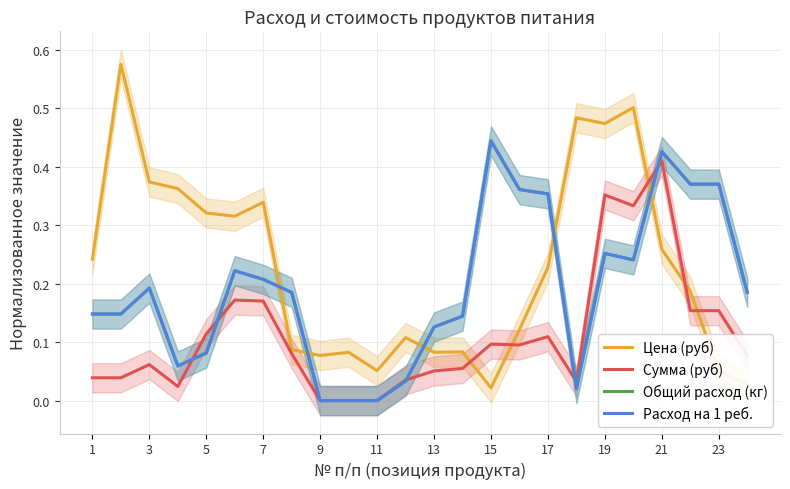

After their last crossing, which series has the higher values: Цена (руб) or Расход на 1 реб.?

Расход на 1 реб.